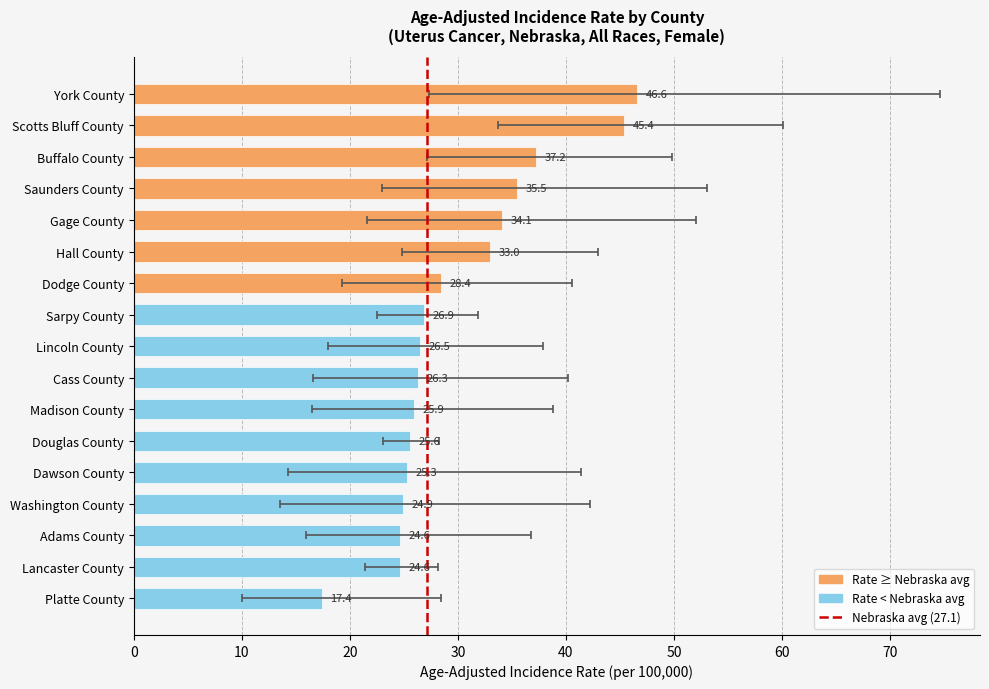

What is the label of the 9th bar from the left?

Lincoln County